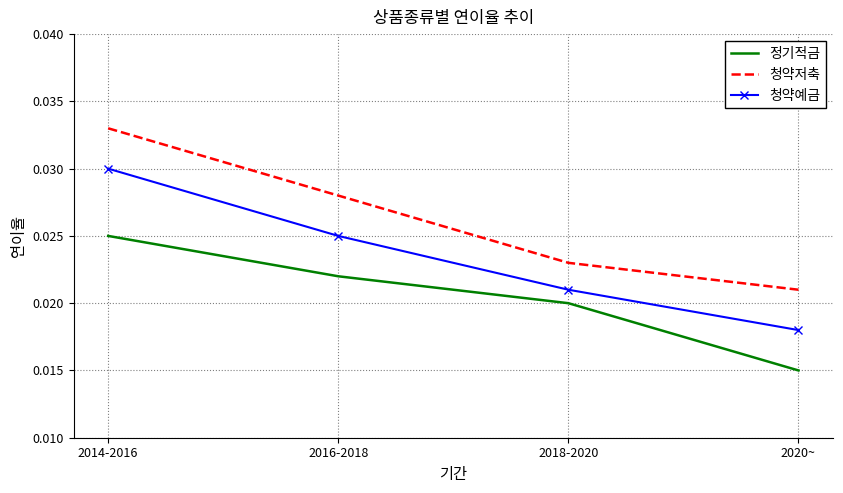

List the labels in order of 정기적금 value, largest first.

2014-2016, 2016-2018, 2018-2020, 2020~